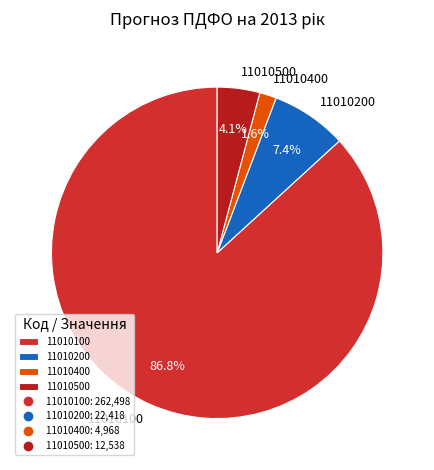

What percentage is the 11010200 slice, to the nearest percent?

7%